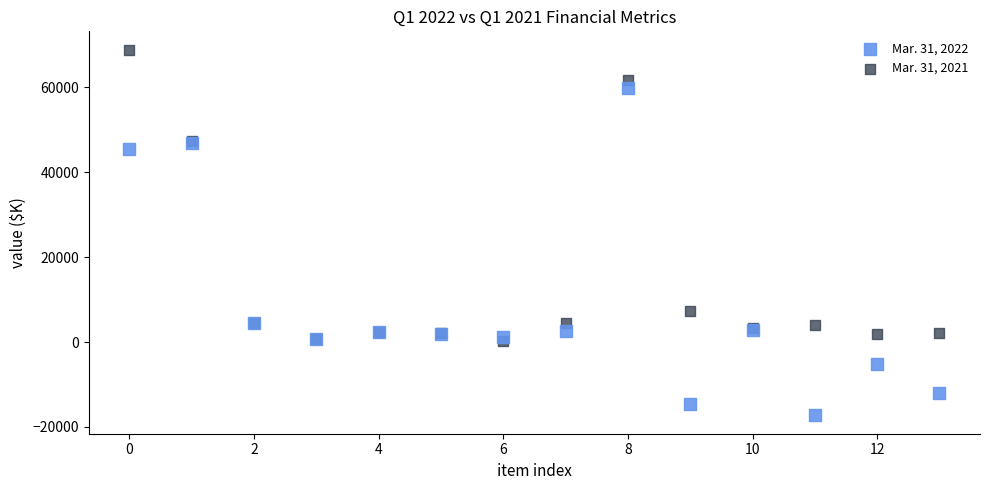

Across all series, what Y value is closest to 25820?

7225